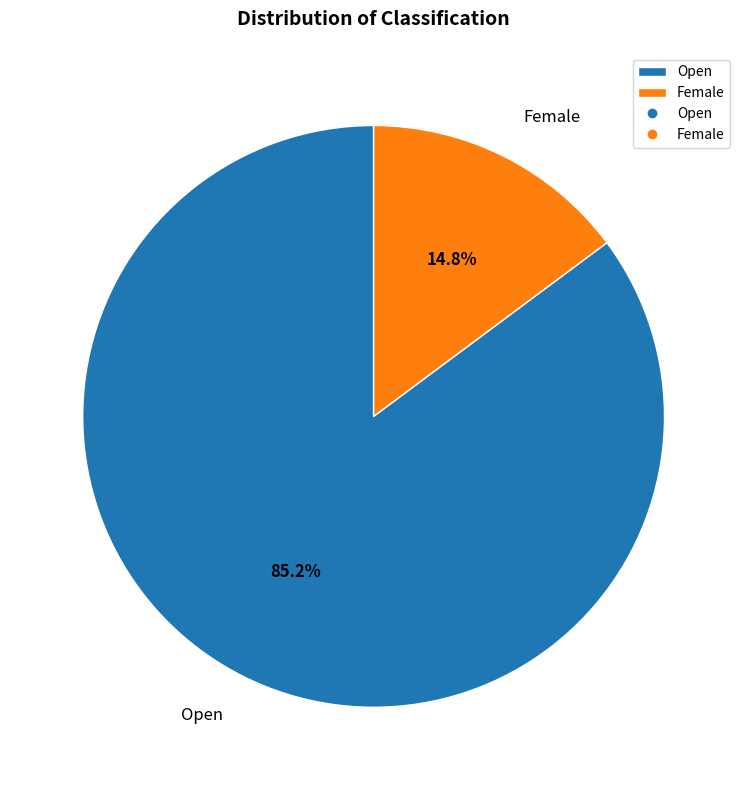

Between Open and Female, which is larger?

Open